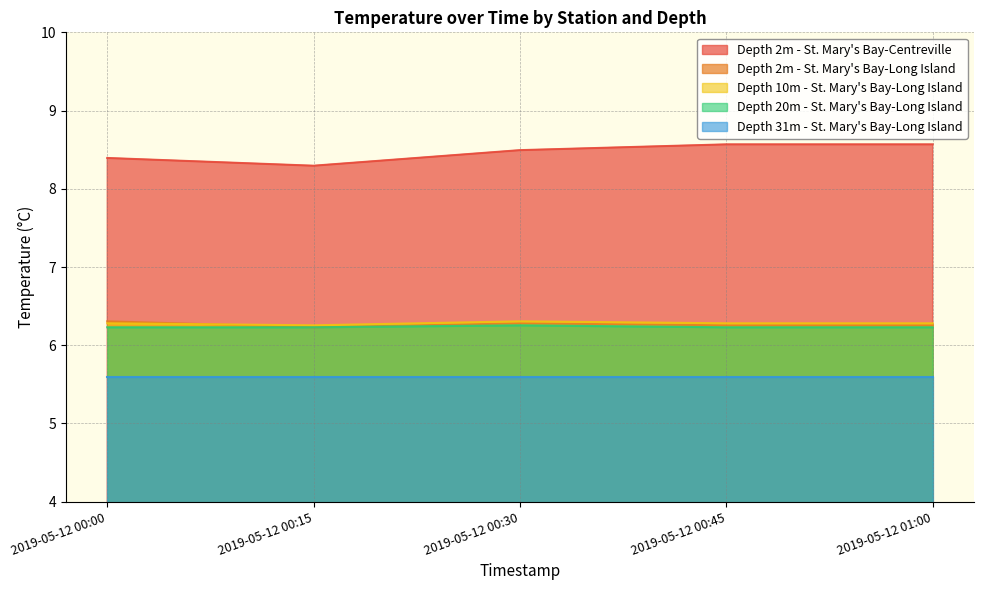

What is the minimum value shown in the chart?

5.6